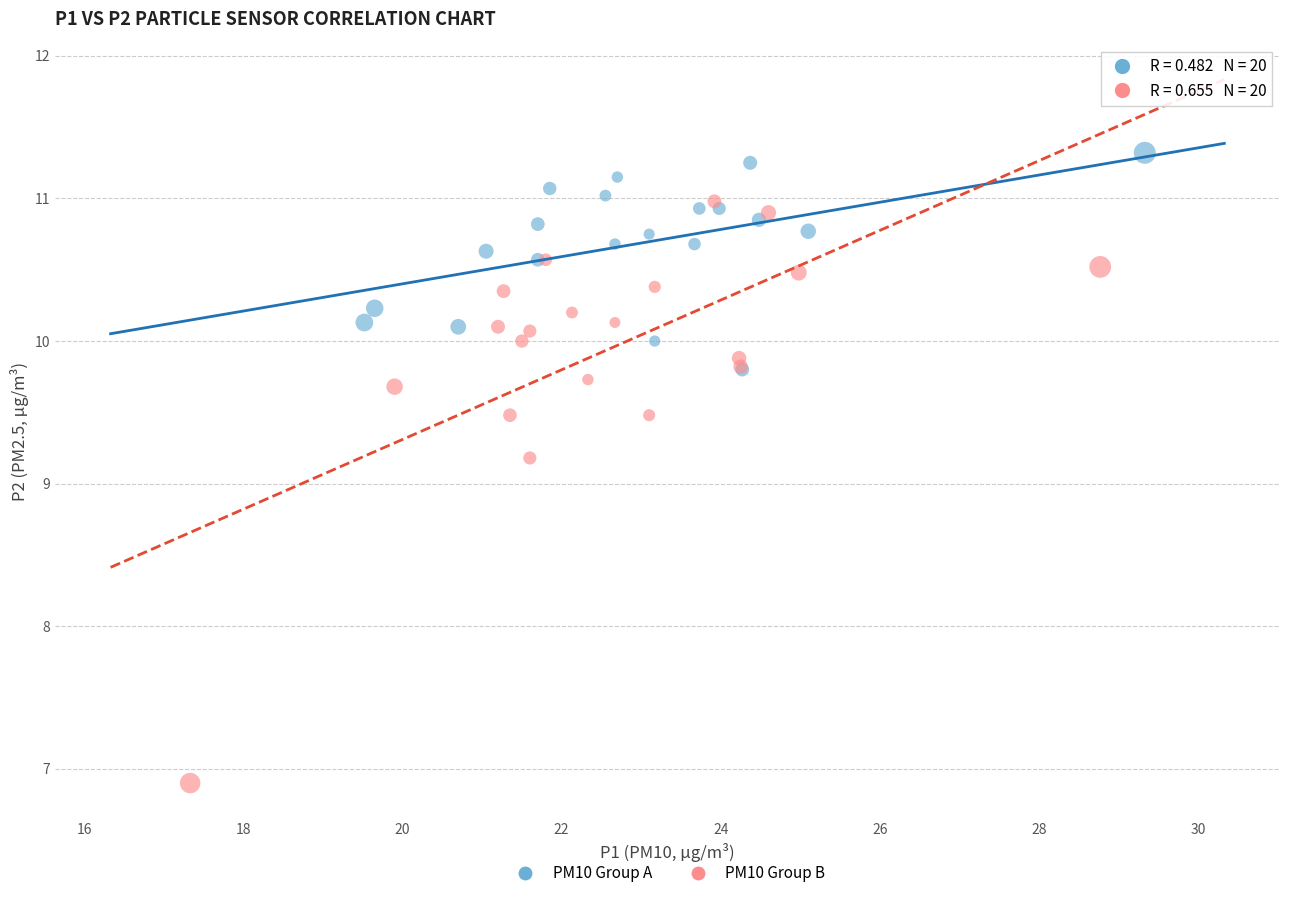

Which series contains the lowest Y value?

PM10 Group B